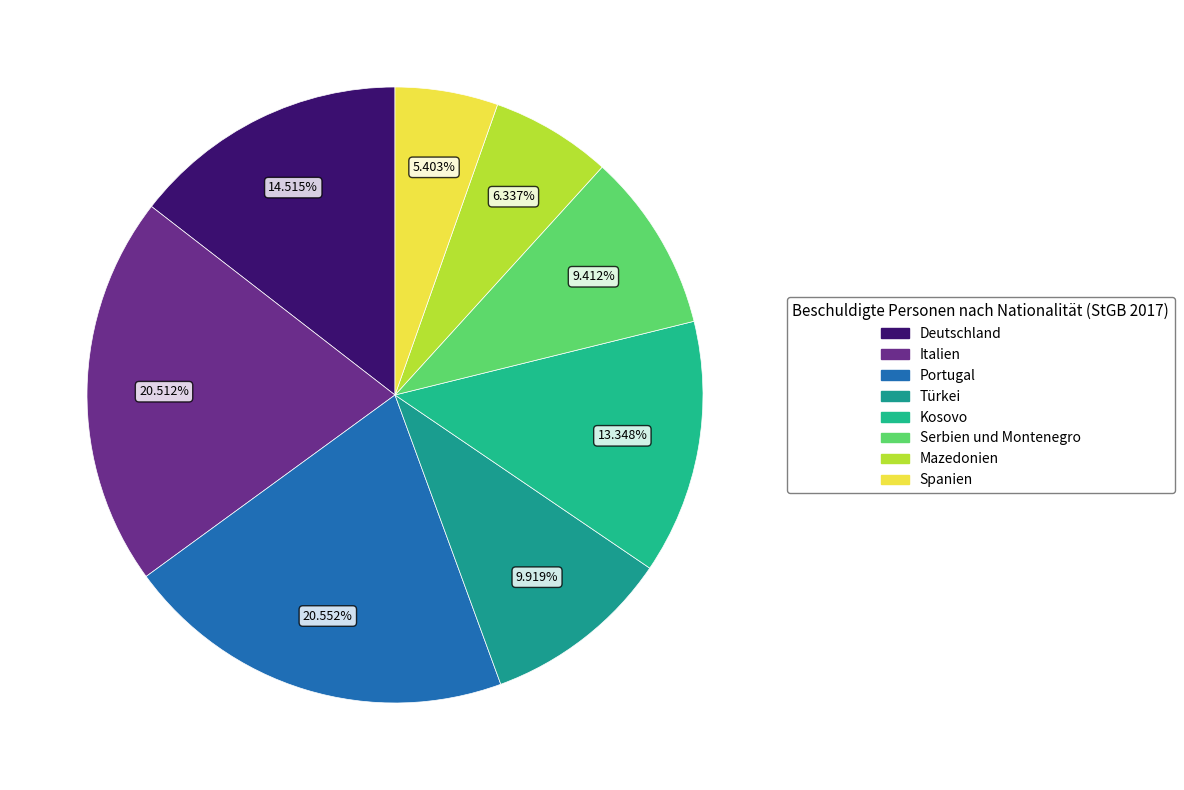

Rank the categories by value from lowest to highest.

Spanien, Mazedonien, Serbien und Montenegro, Türkei, Kosovo, Deutschland, Italien, Portugal